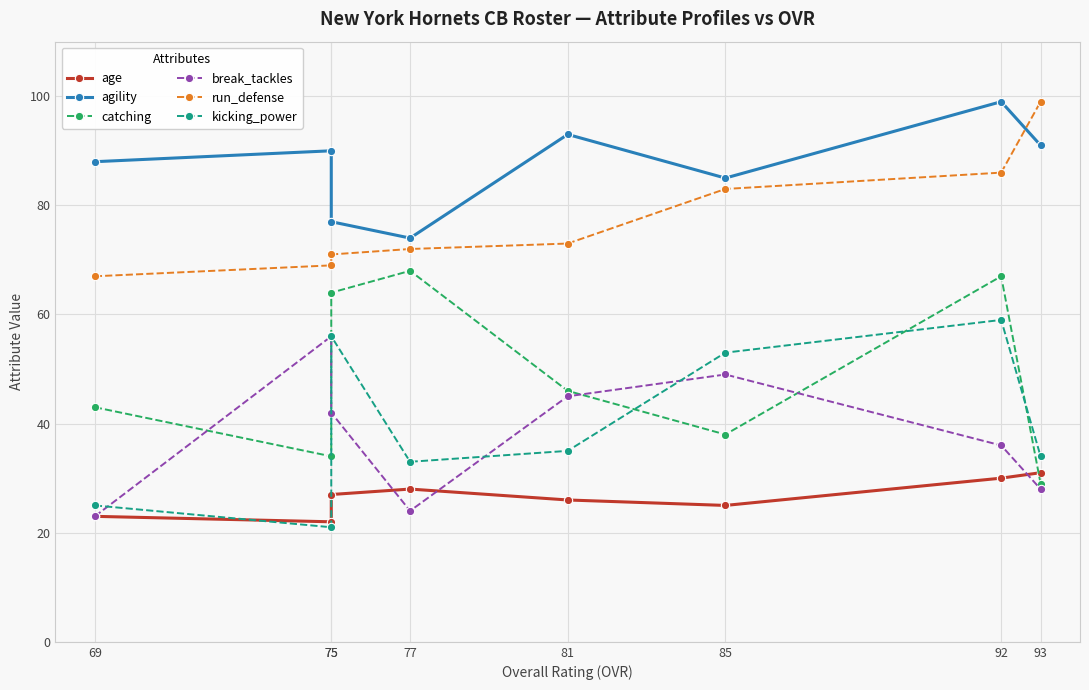

At which category does agility reach its first local valley?

77